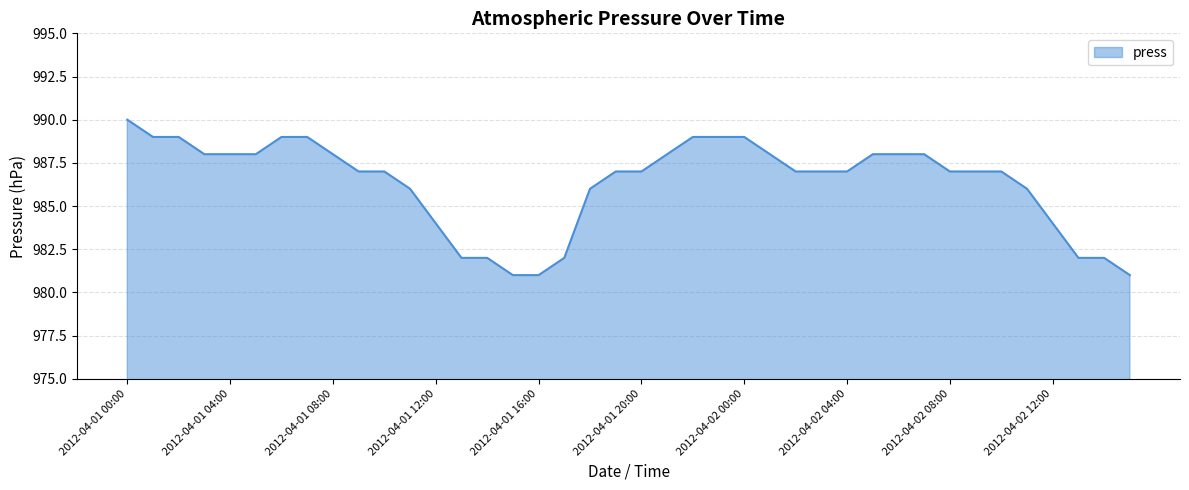

What is the greatest value displayed?

990